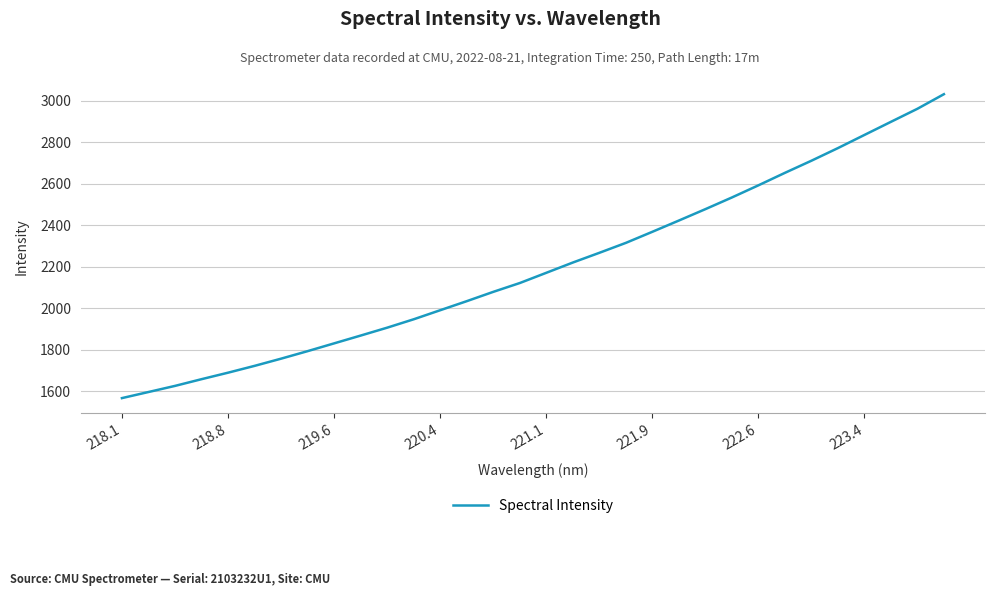

What is the difference between the maximum and minimum values?

1466.2